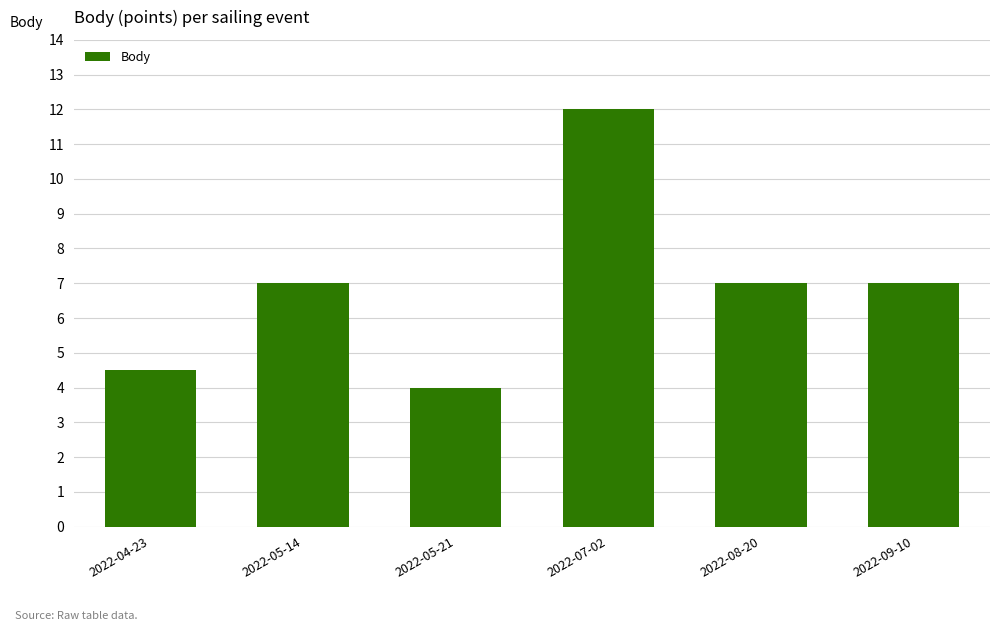

What is the ratio of the value at 2022-07-02 to the value at 2022-08-20?

1.7